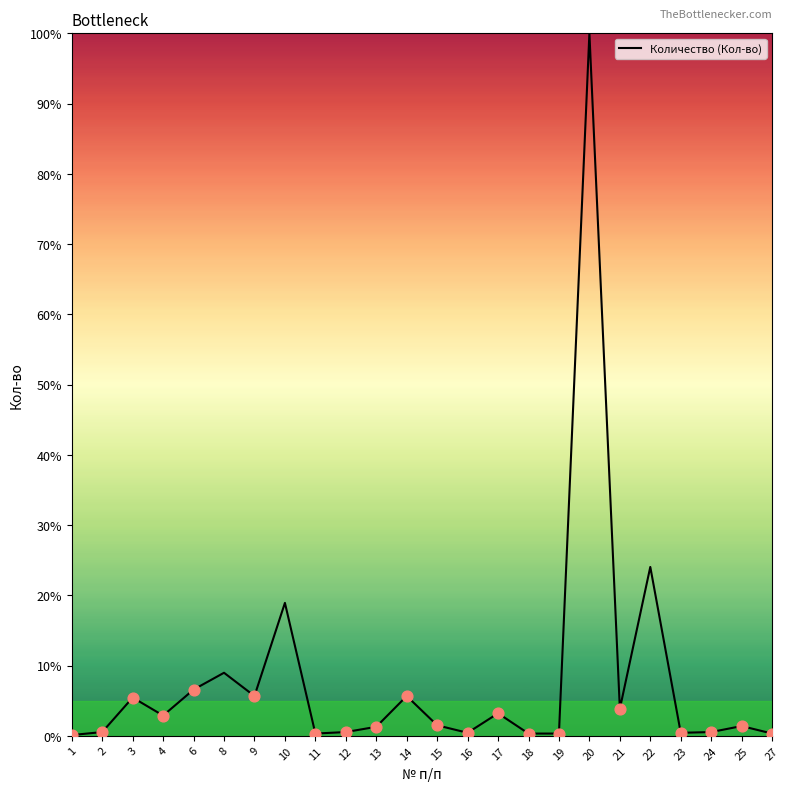

What is the change in value from 17 to 20?

+96.8